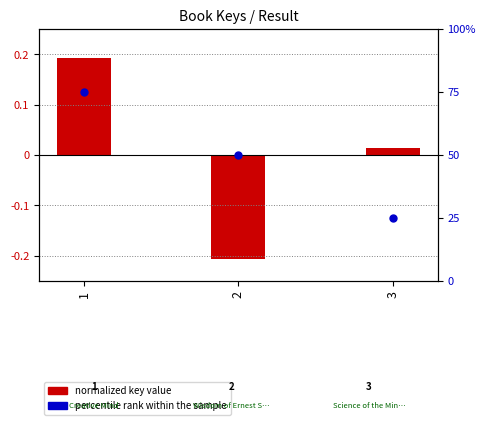

Is the value of normalized key value at 1 greater than the value of percentile rank within the sample at 3?

No